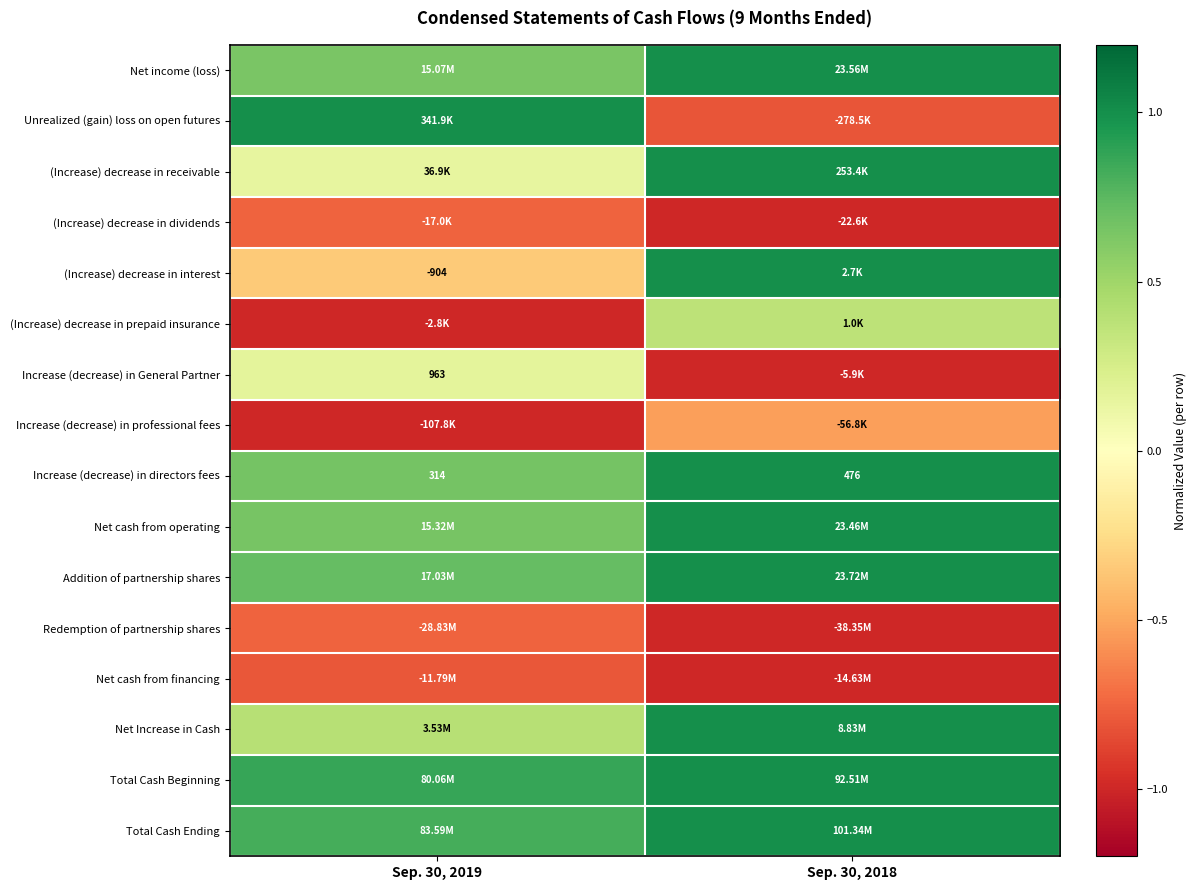

Which category has the highest value across all series?

Sep. 30, 2018